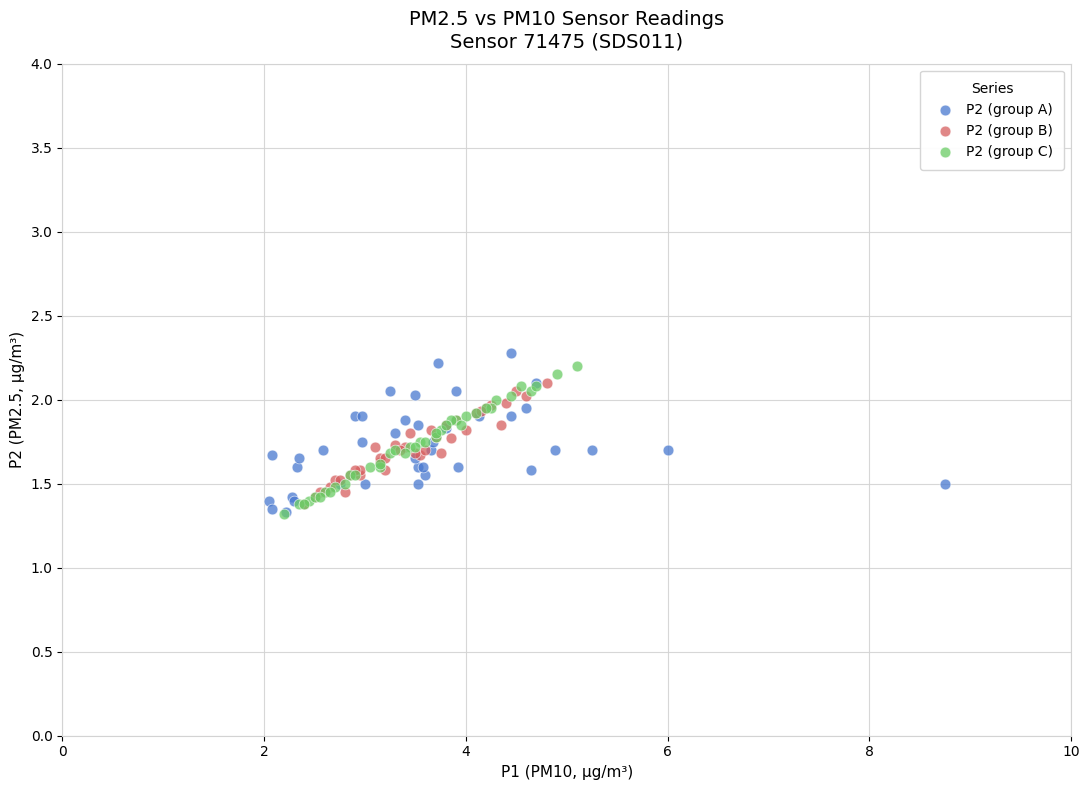

Which series has the widest spread of Y values?

P2 (group A)